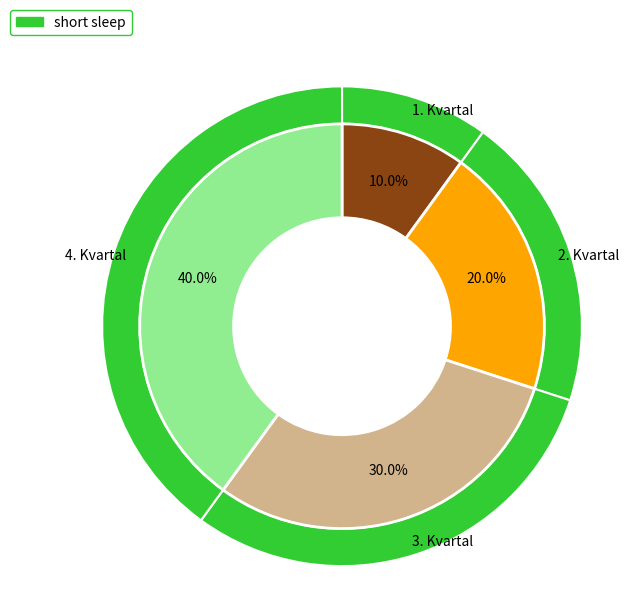

To the nearest percent, what portion does 1. Kvartal represent?

10%